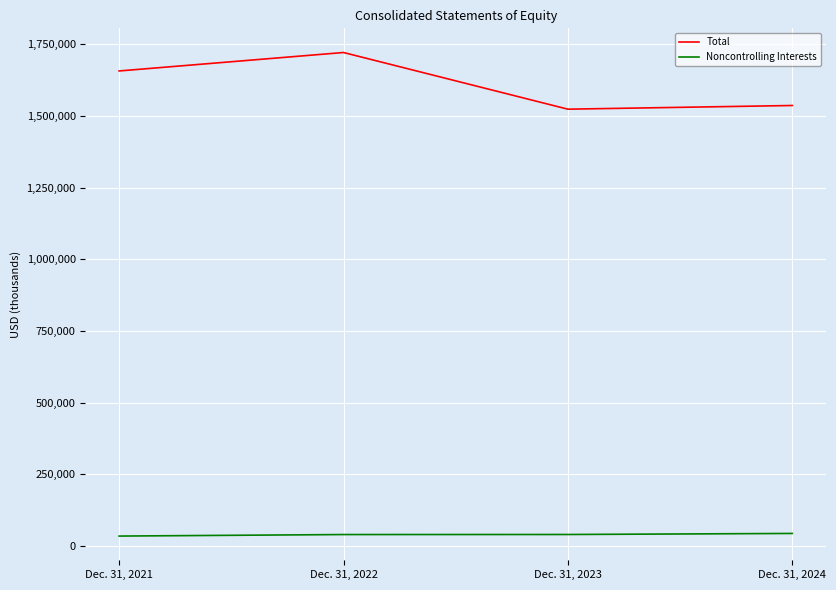

True or false: Noncontrolling Interests and Total intersect in this chart.

False